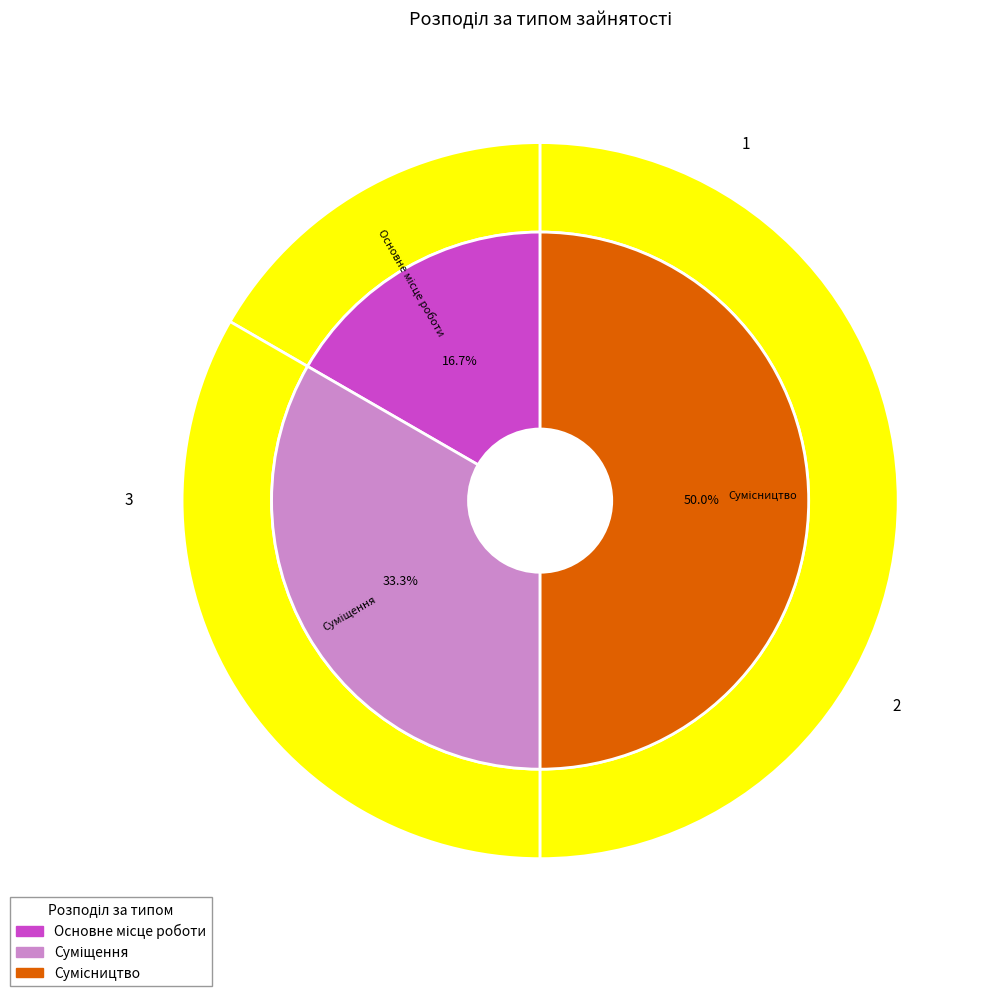

To the nearest percent, what is the difference between the Основне місце роботи and Суміщення slice percentages?

17%